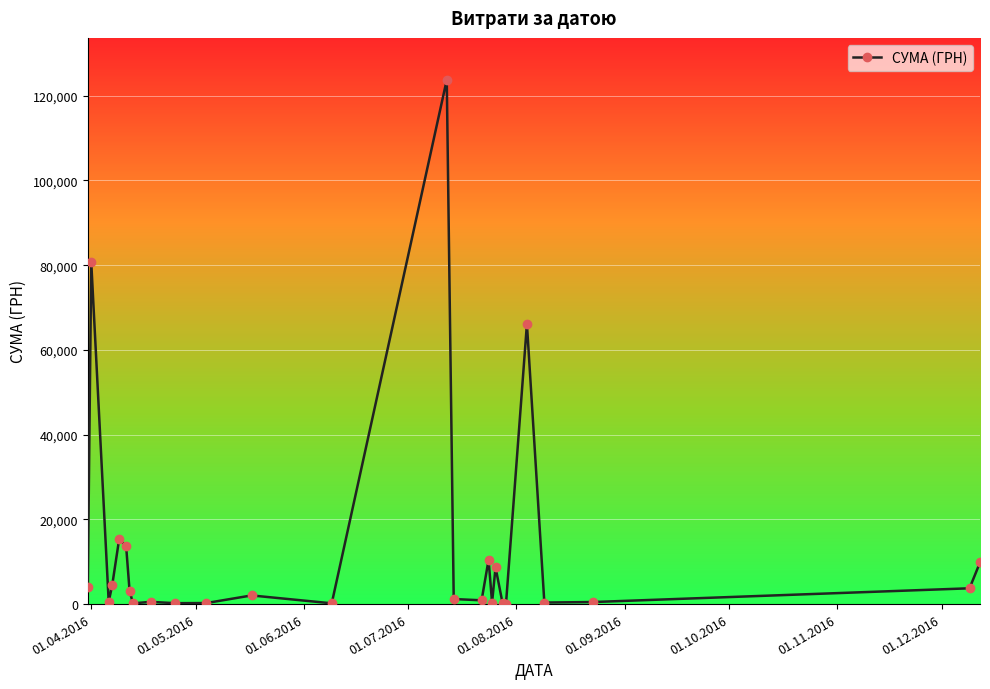

How many distinct data groups are displayed?

1